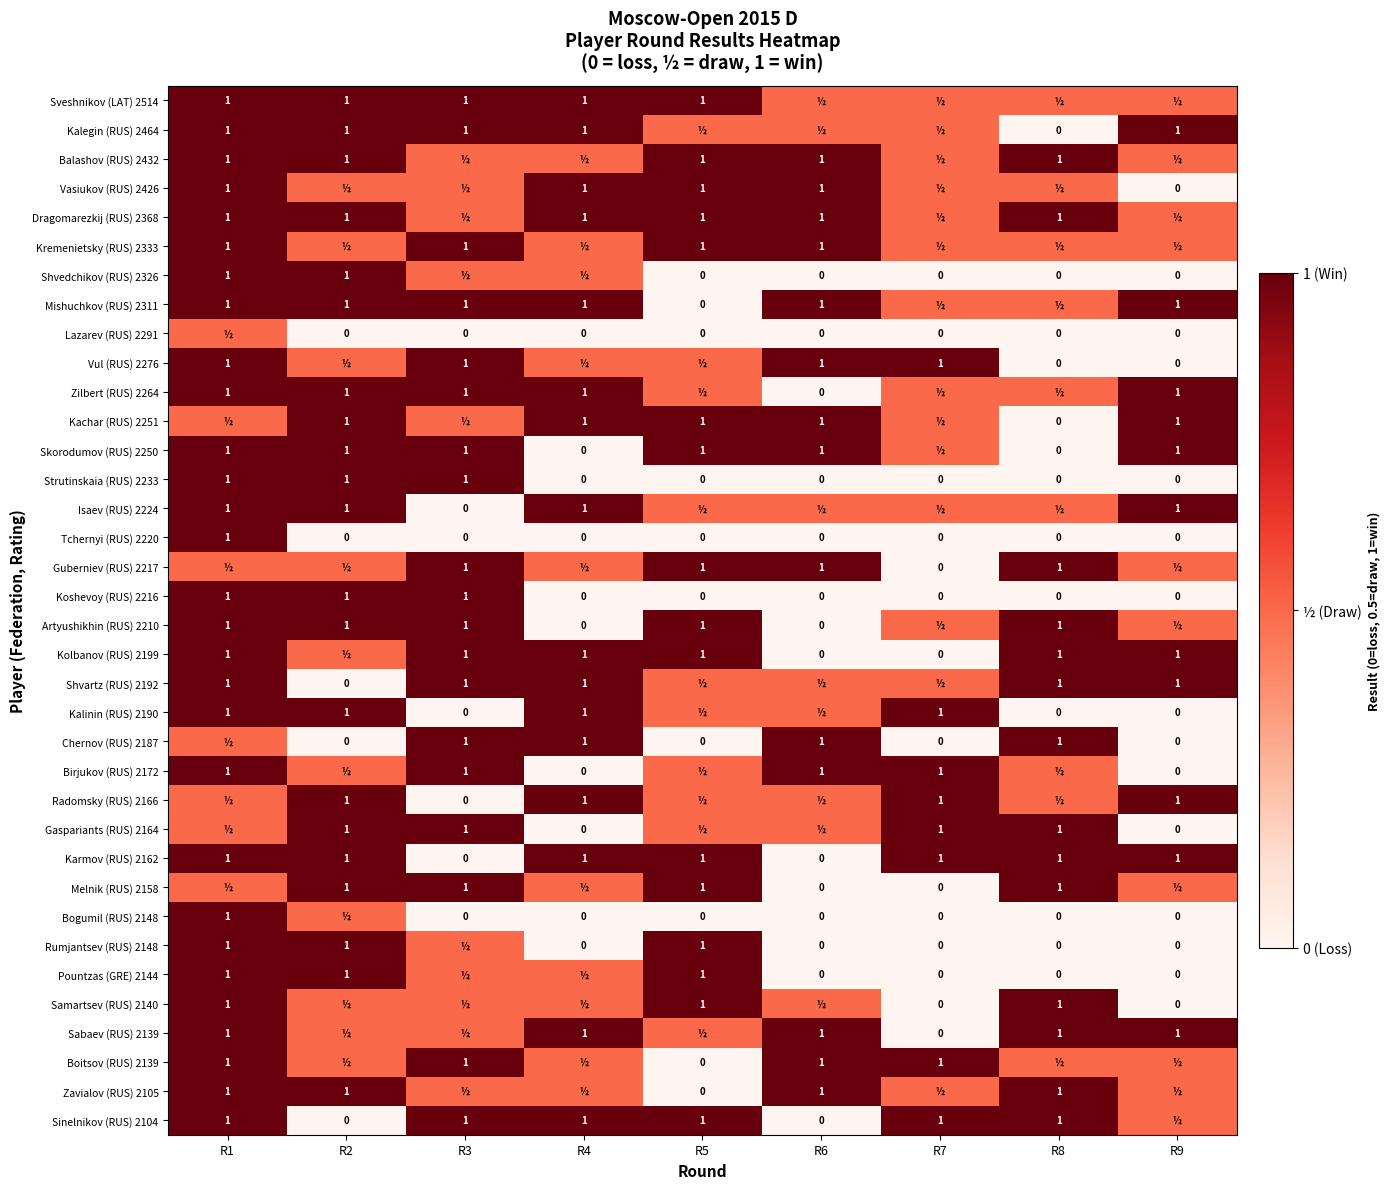

The Vasiukov (RUS) 2426 series shows 1.0 at R6. True or false?

True